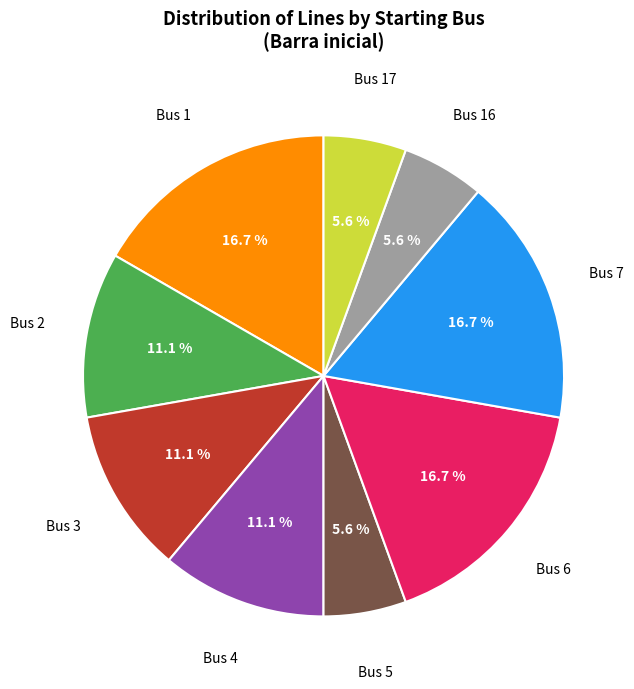

Is there a majority slice in this chart?

No